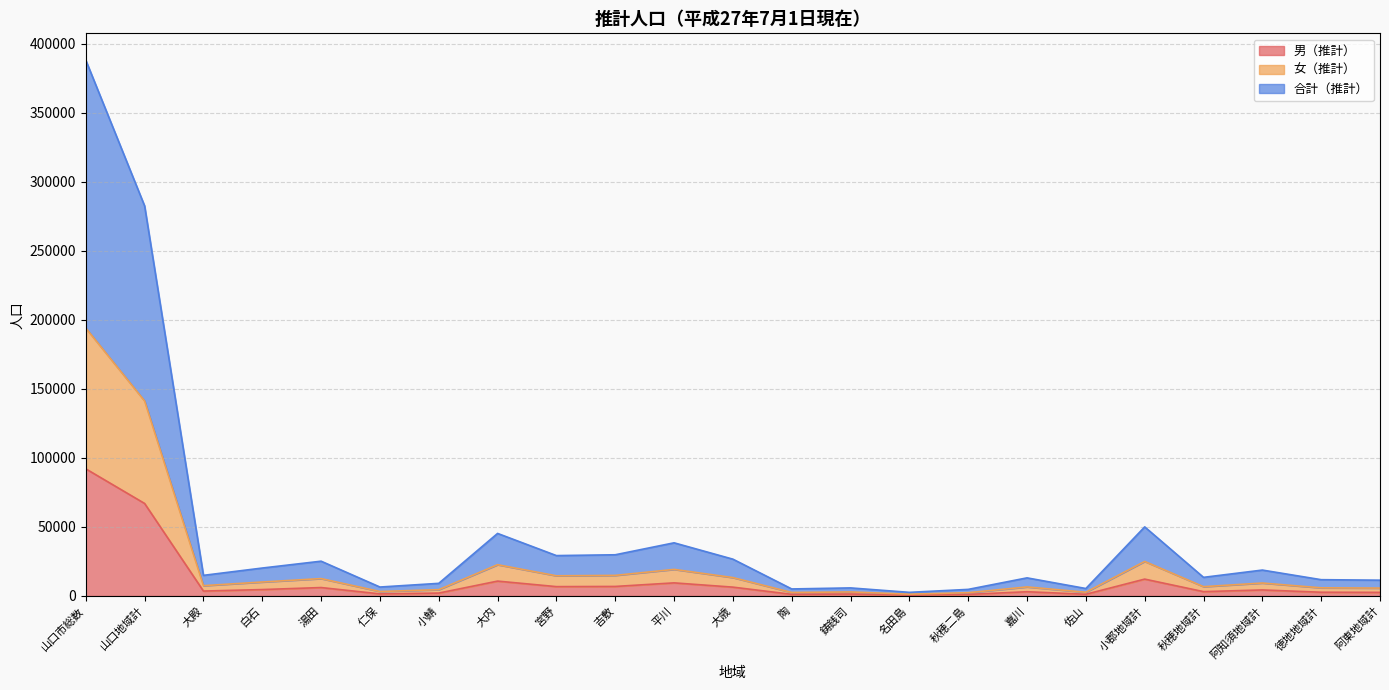

Is it true that 女（推計） equals 2927 at 鋳銭司?

True